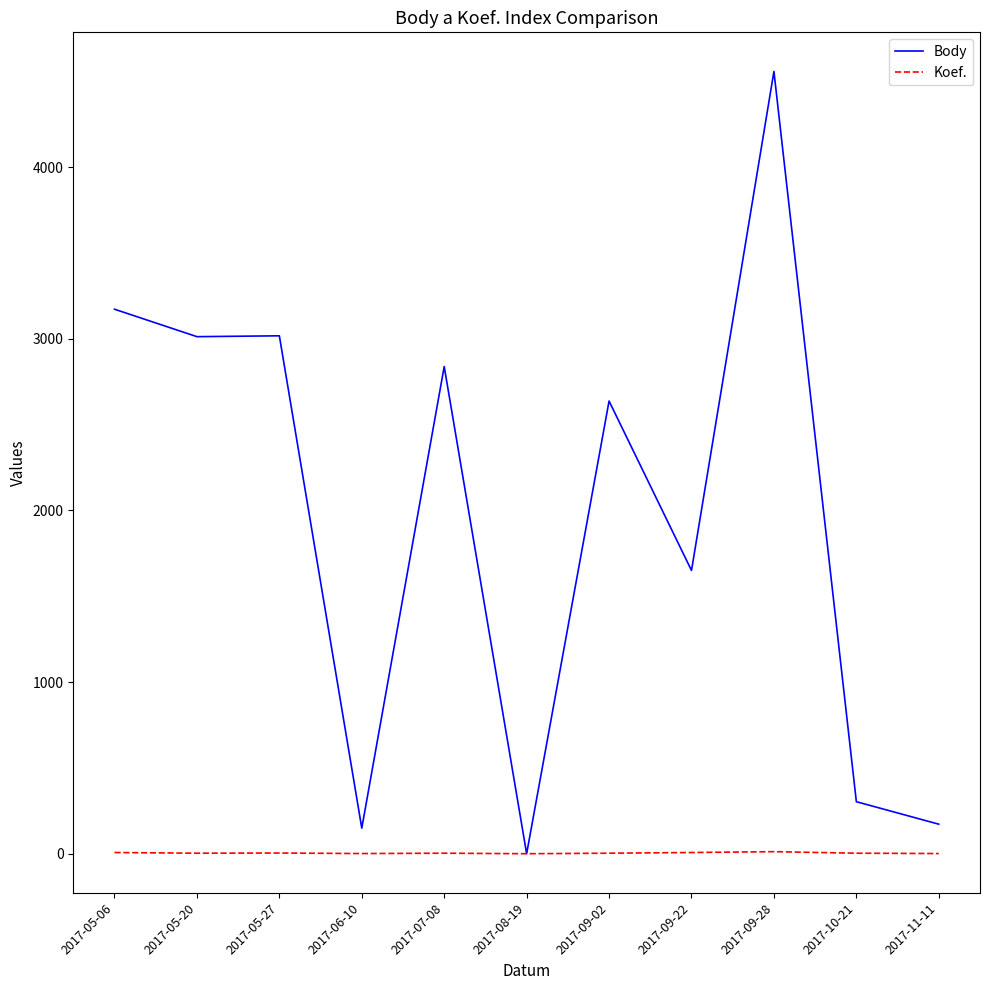

What are all the series names shown in the legend?

Body, Koef.